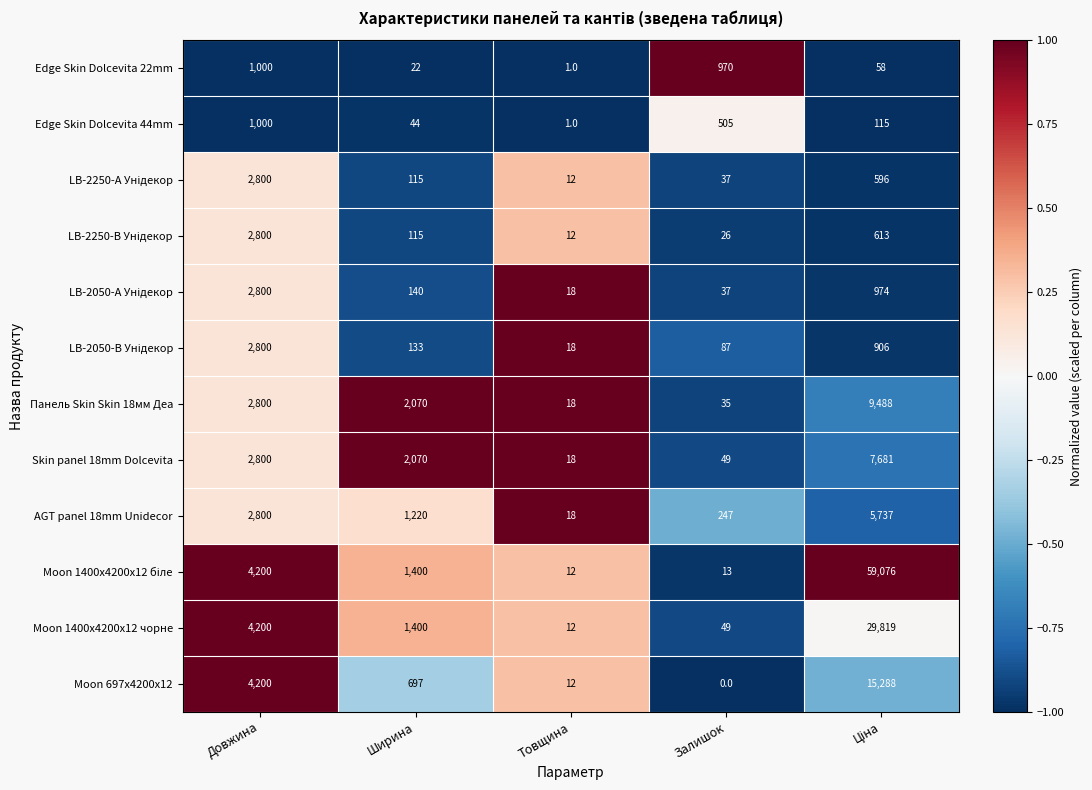

What is the total value across all series at Товщина?

152